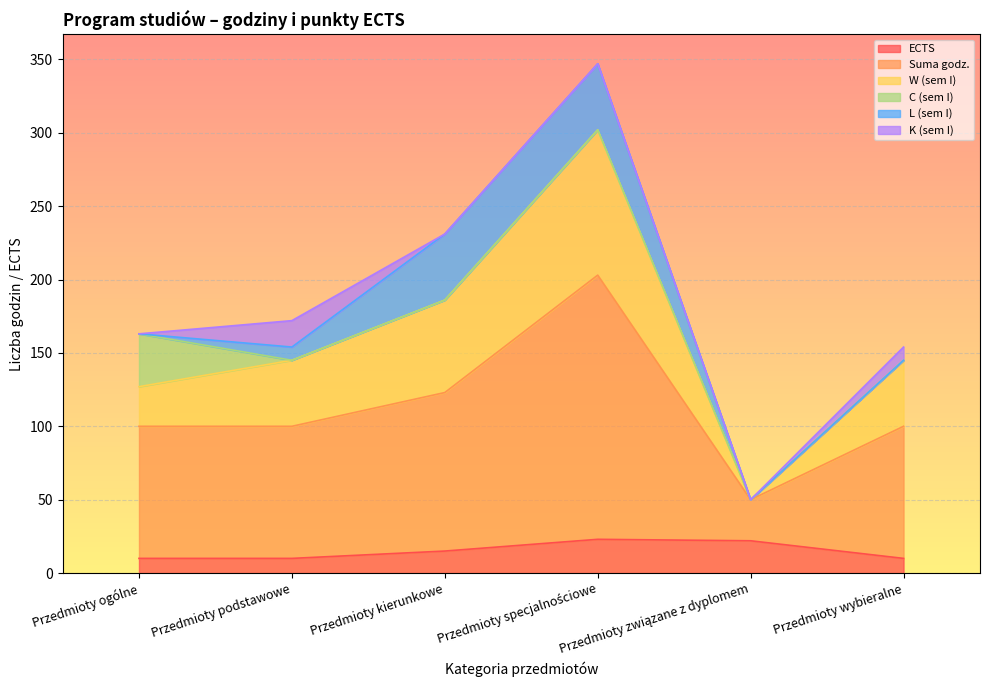

What is the minimum value for Suma godz.?

50